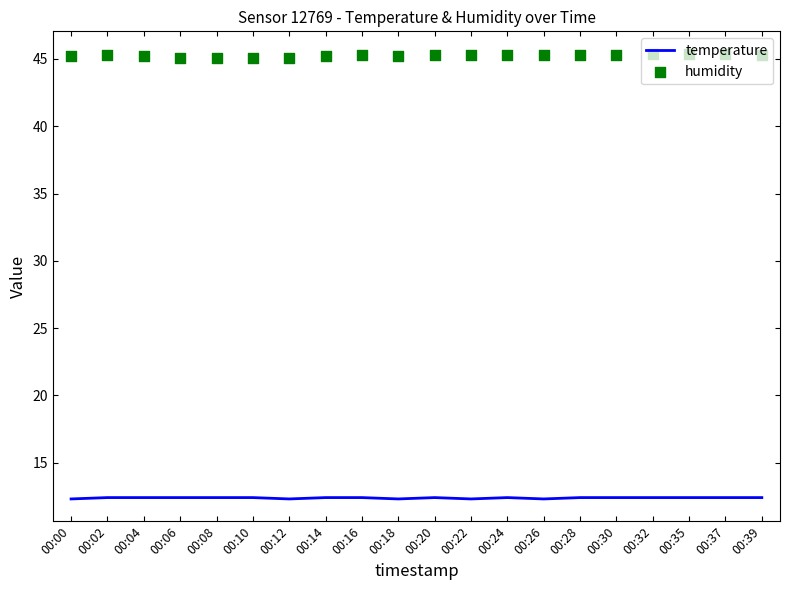

At how many categories does at least one series exceed 38?

20